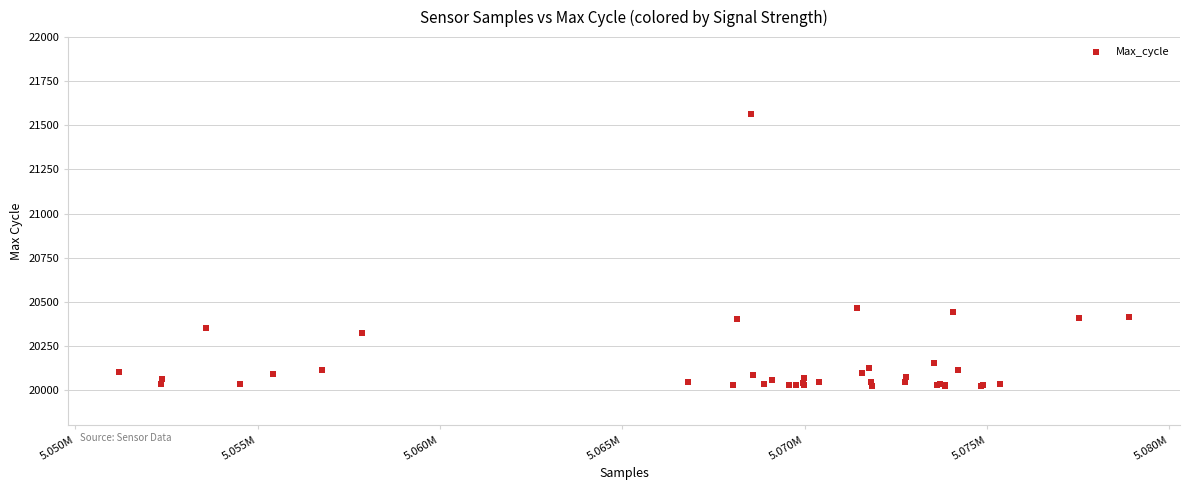

What Y value in the scatter plot is closest to 20794?

20466